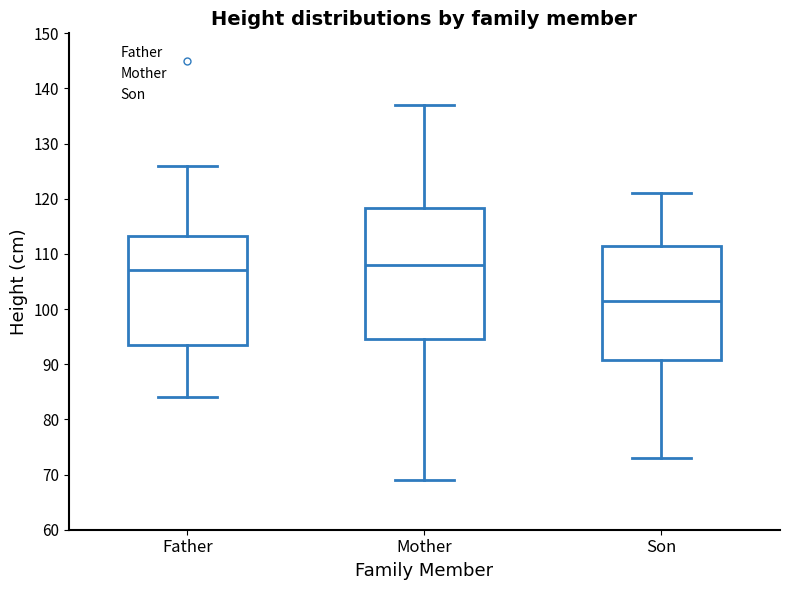

Where does the upper whisker of the box for Father end on the y-axis? The values are not printed on the chart, so give them approximately, as read against the axis.

126